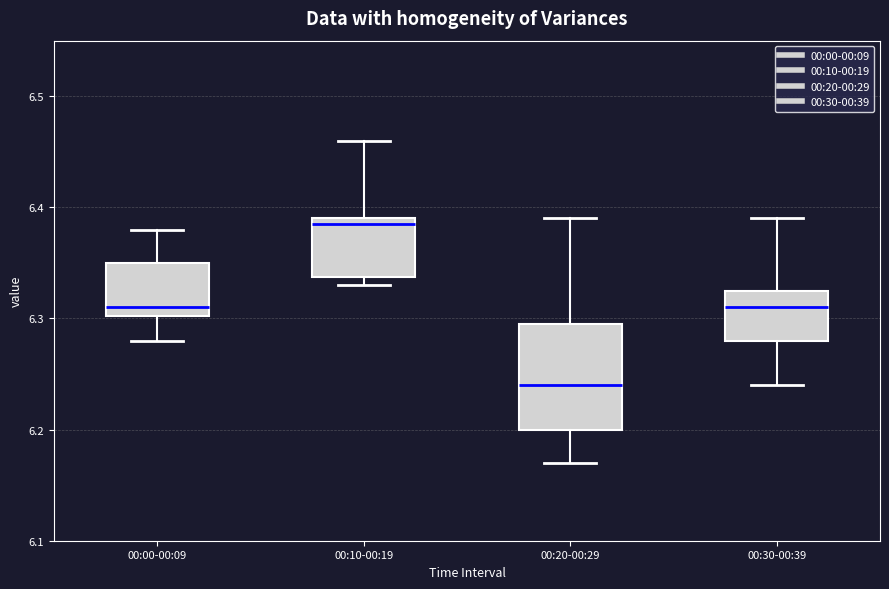

Which box's median line is the highest?

00:10-00:19